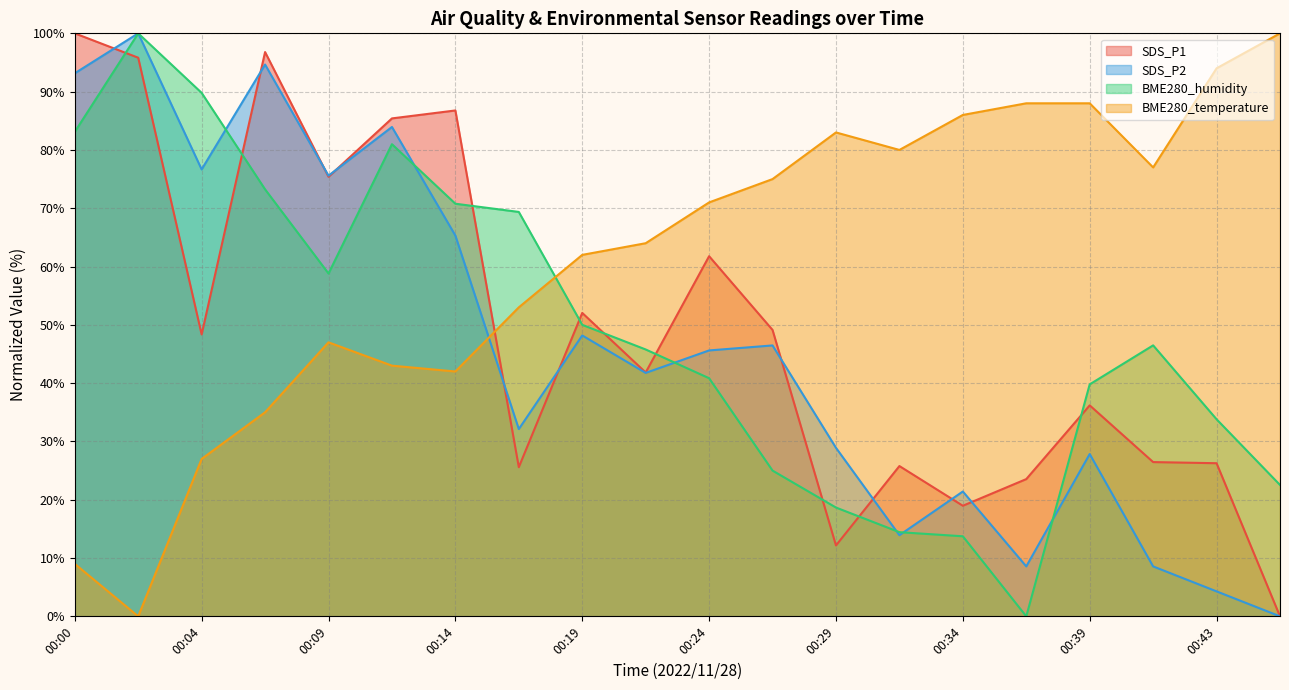

What is the difference between the maximum and minimum values in the BME280_temperature series?

100.0